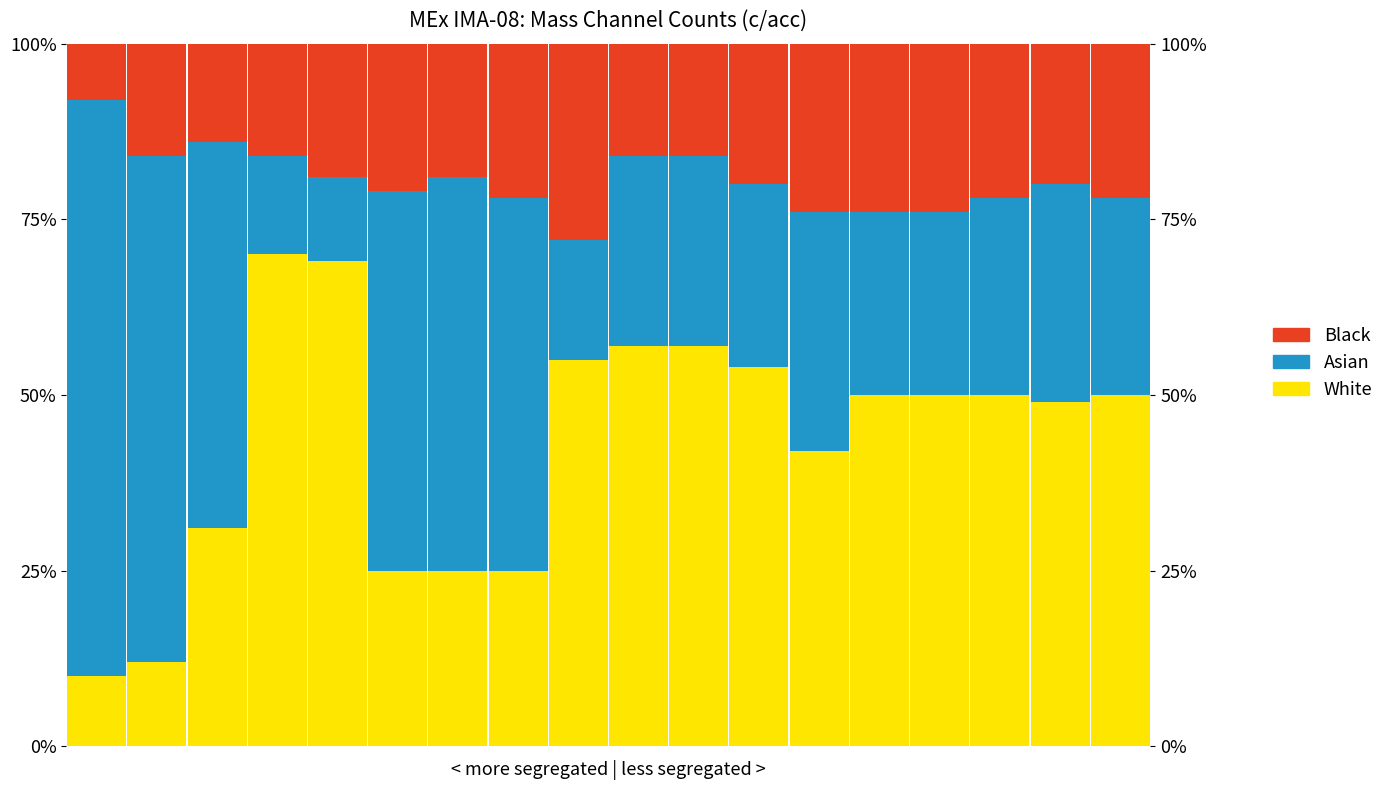

What is the average value of the Black series?

0.2